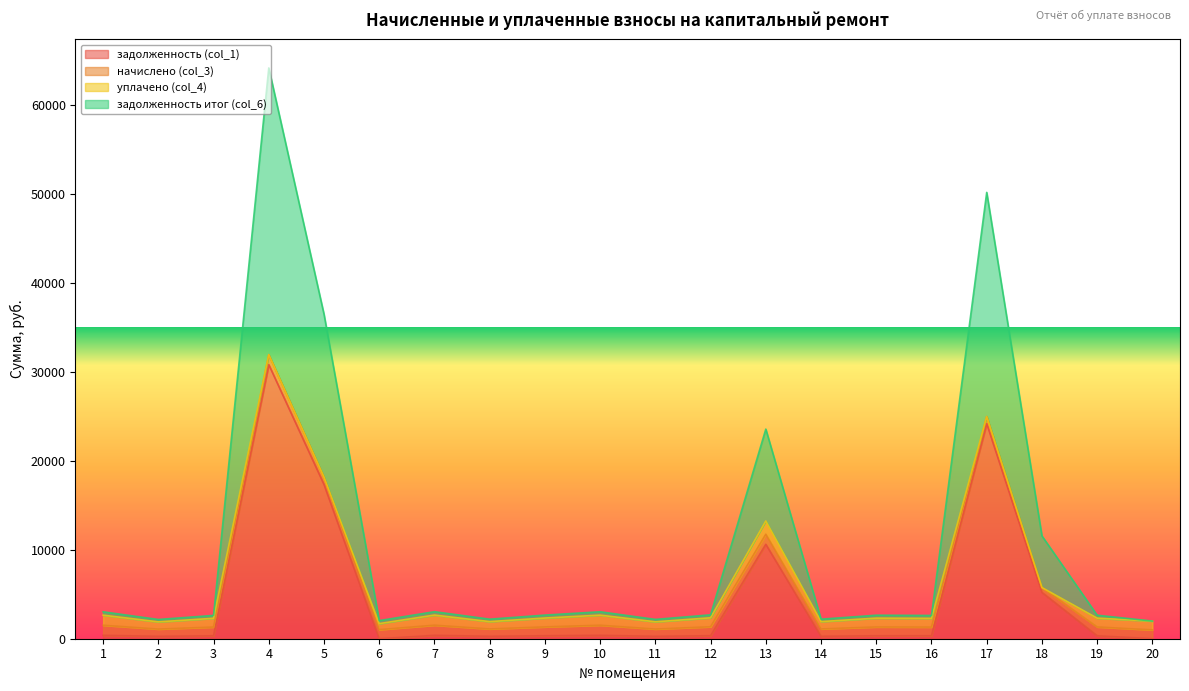

What is the value of the задолженность итог (col_6) point at the 4th from the left?

64112.3